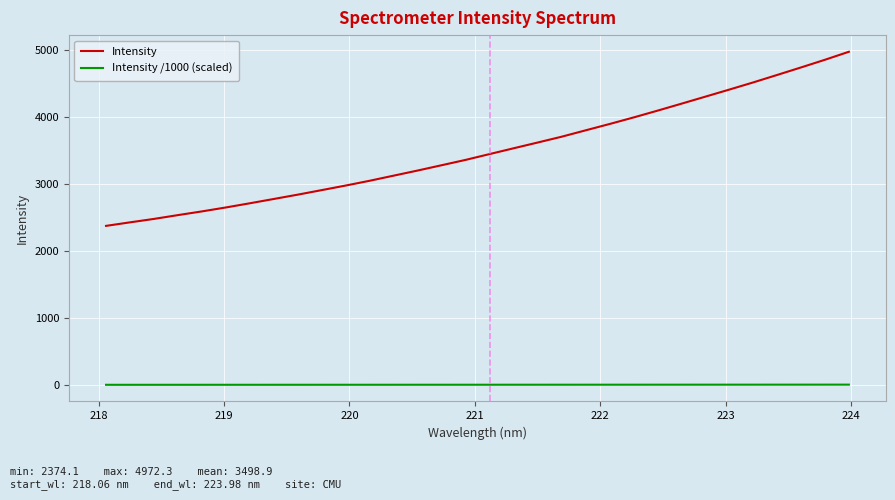

Which series has the largest total across all categories?

Intensity